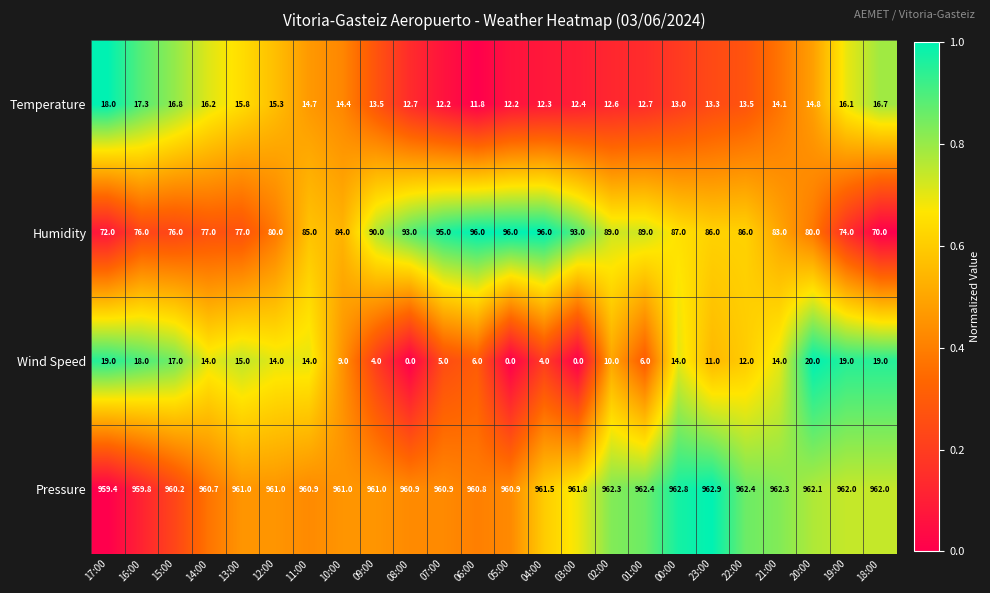

Which series changed the most between 11:00 and 22:00?

Wind Speed